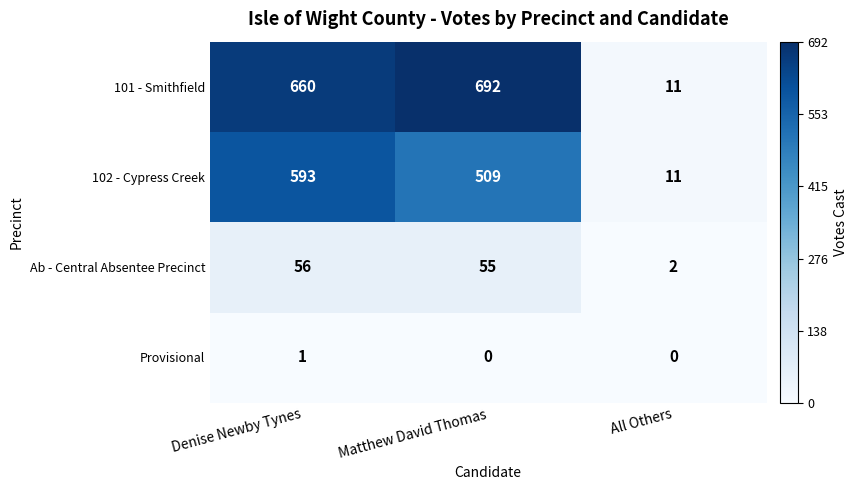

At which label is Ab - Central Absentee Precinct closest to 29?

Matthew David Thomas